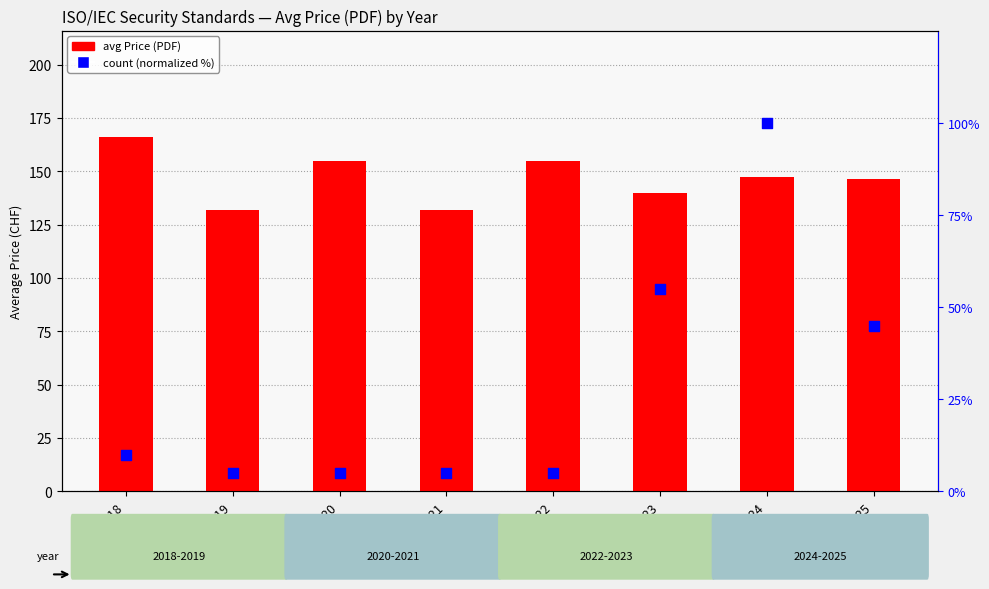

At which category is the sum across all series the highest?

2024